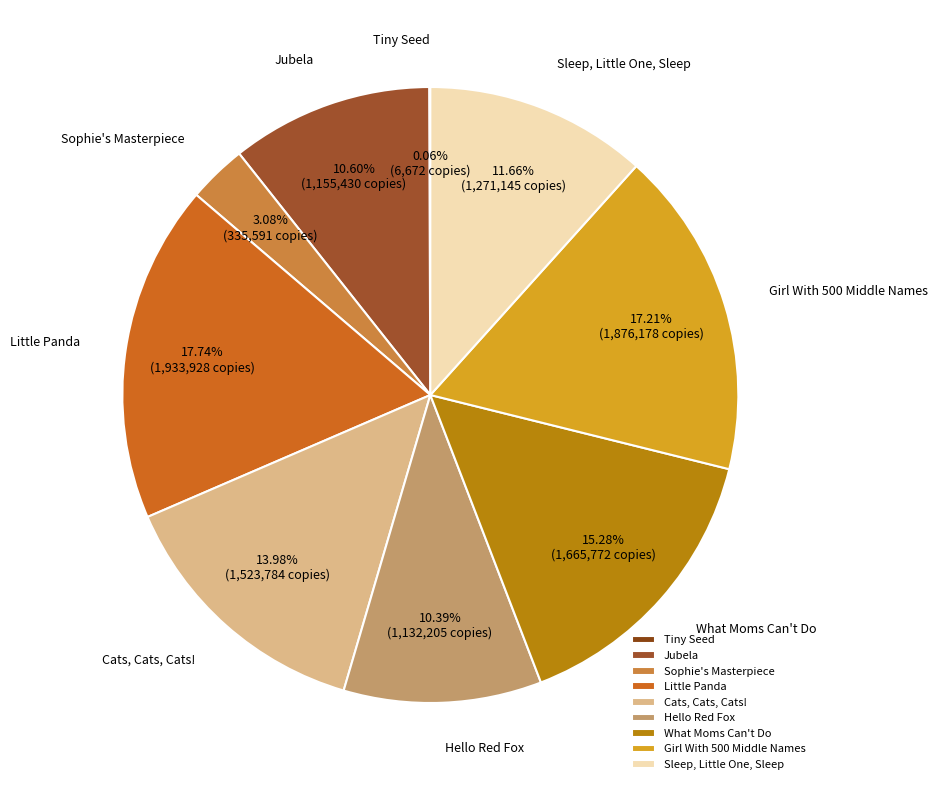

To the nearest percent, what percentage of the pie is Sophie's Masterpiece?

3%